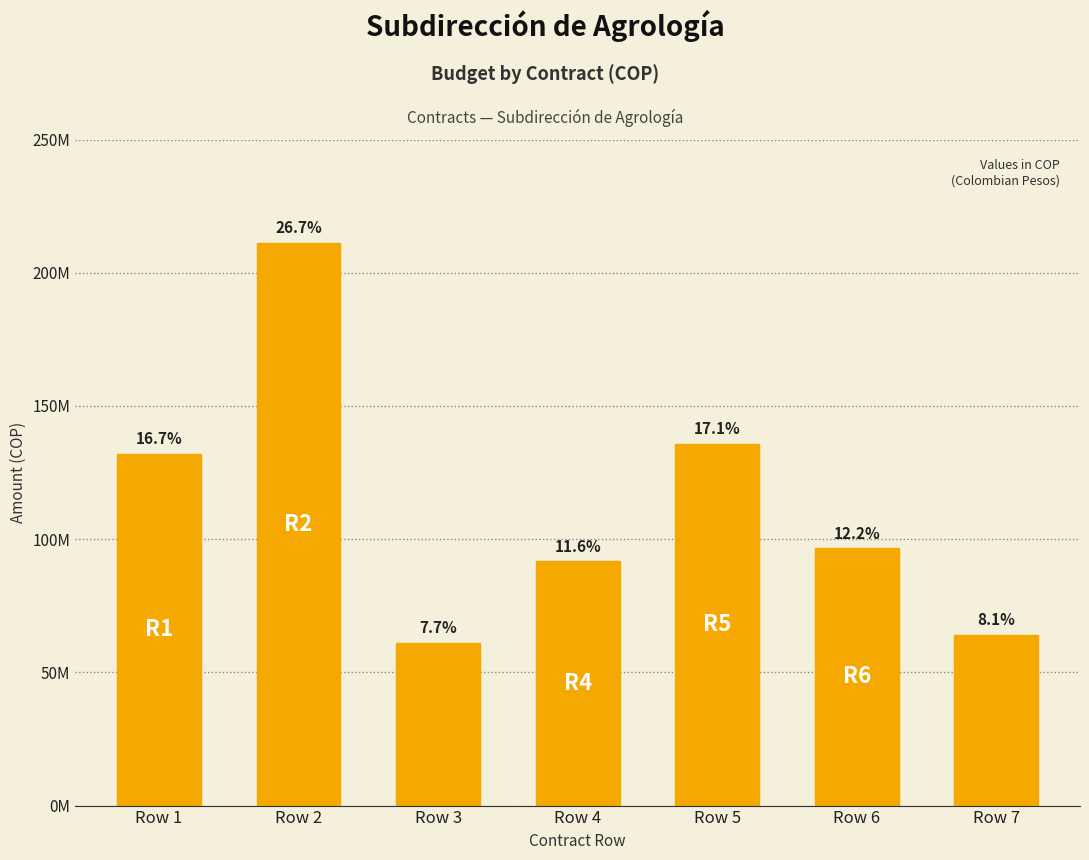

Are the bars horizontal?

No